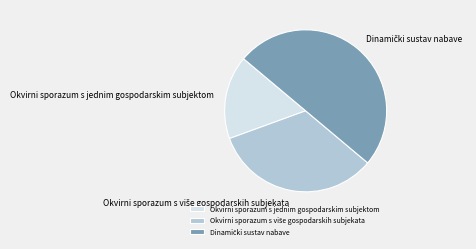

The Okvirni sporazum s jednim gospodarskim subjektom slice represents 17% of the pie. True or false?

True